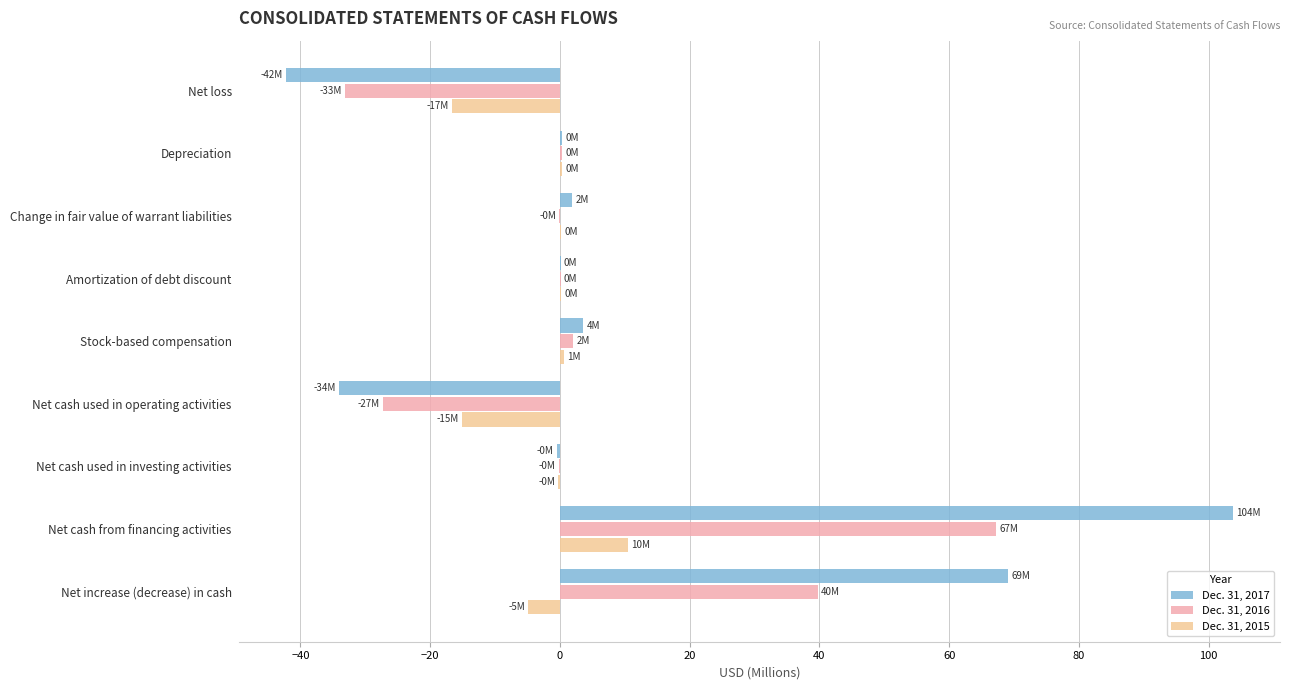

What is the sum of all Dec. 31, 2016 values?

48.6